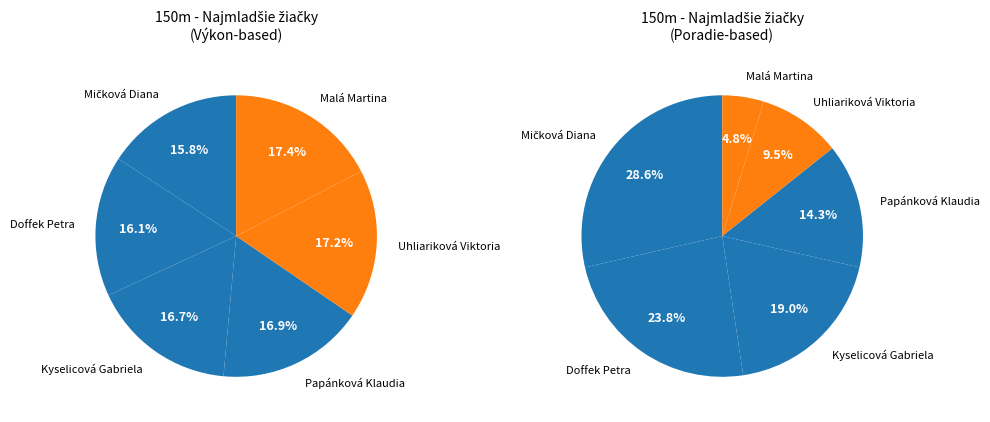

Which category has the biggest portion of the pie?

Malá Martina